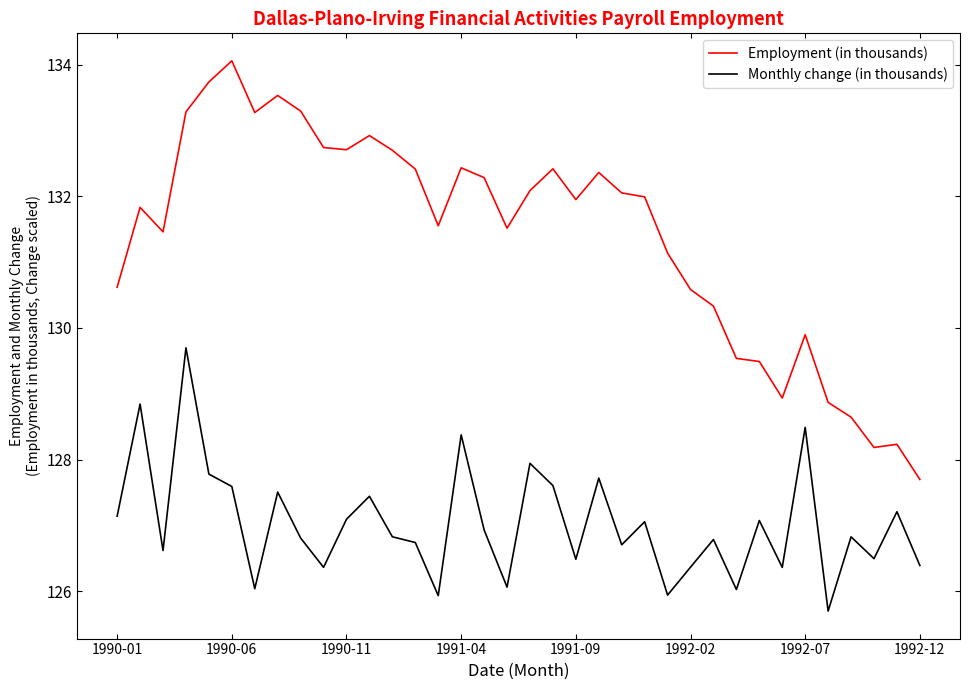

What is the smallest value displayed?

125.7